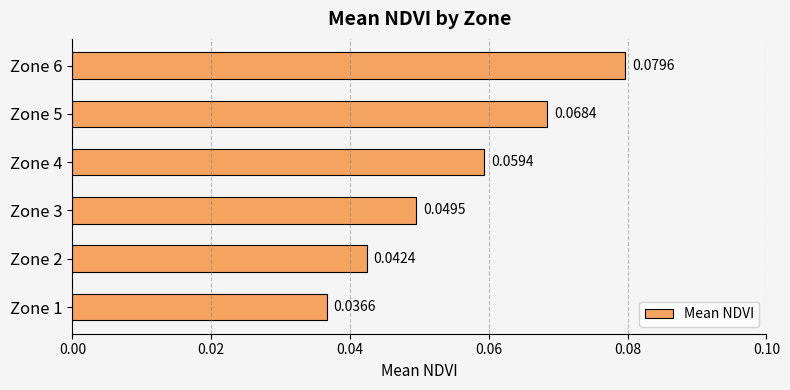

Between Zone 1 and Zone 6, which is larger?

Zone 6